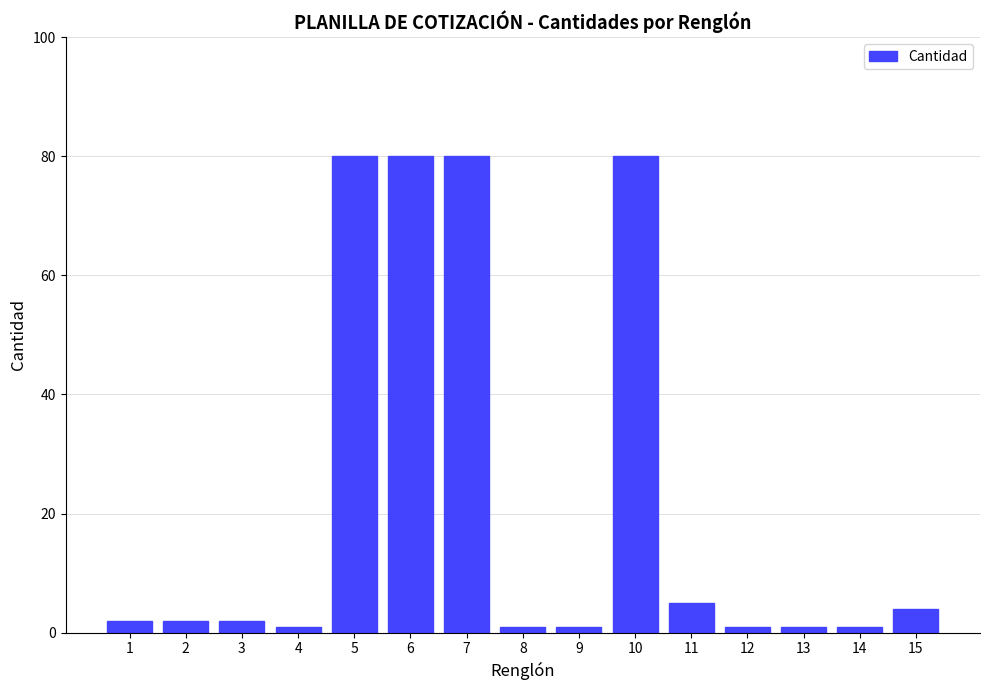

Reading left to right, extract all data points from this chart.

1=2	2=2	3=2	4=1	5=80	6=80	7=80	8=1	9=1	10=80	11=5	12=1	13=1	14=1	15=4